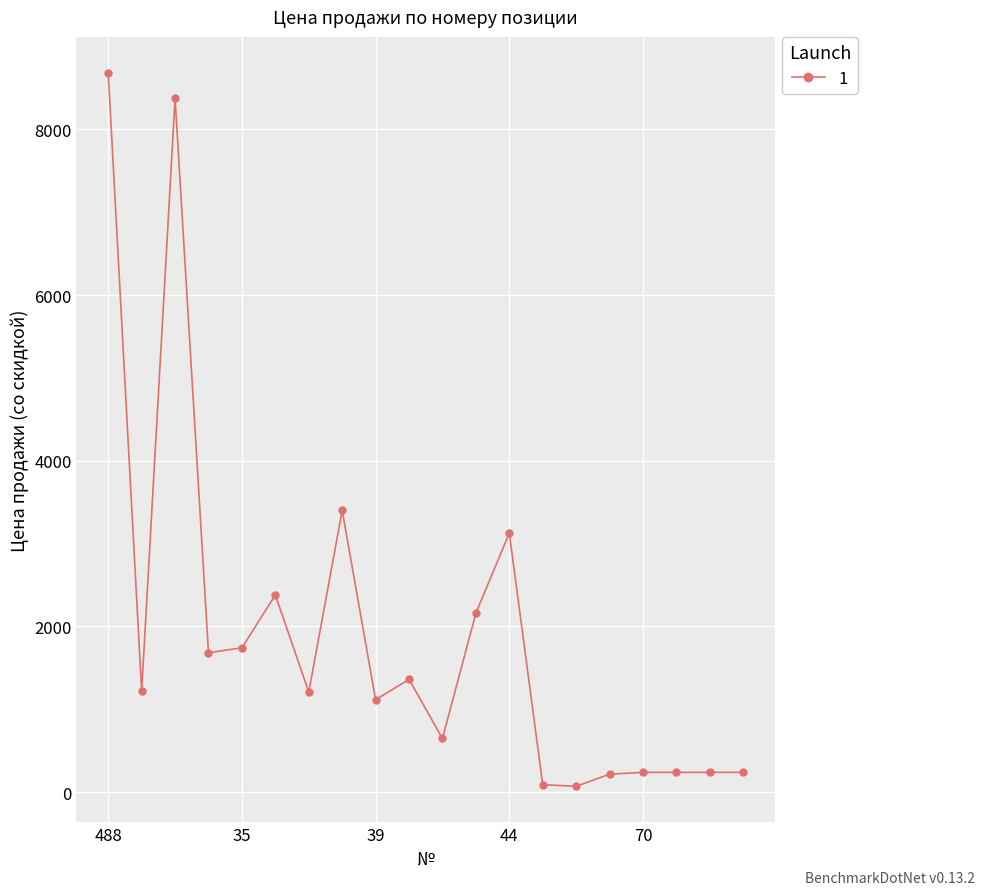

What is the sum of all values?

38432.5